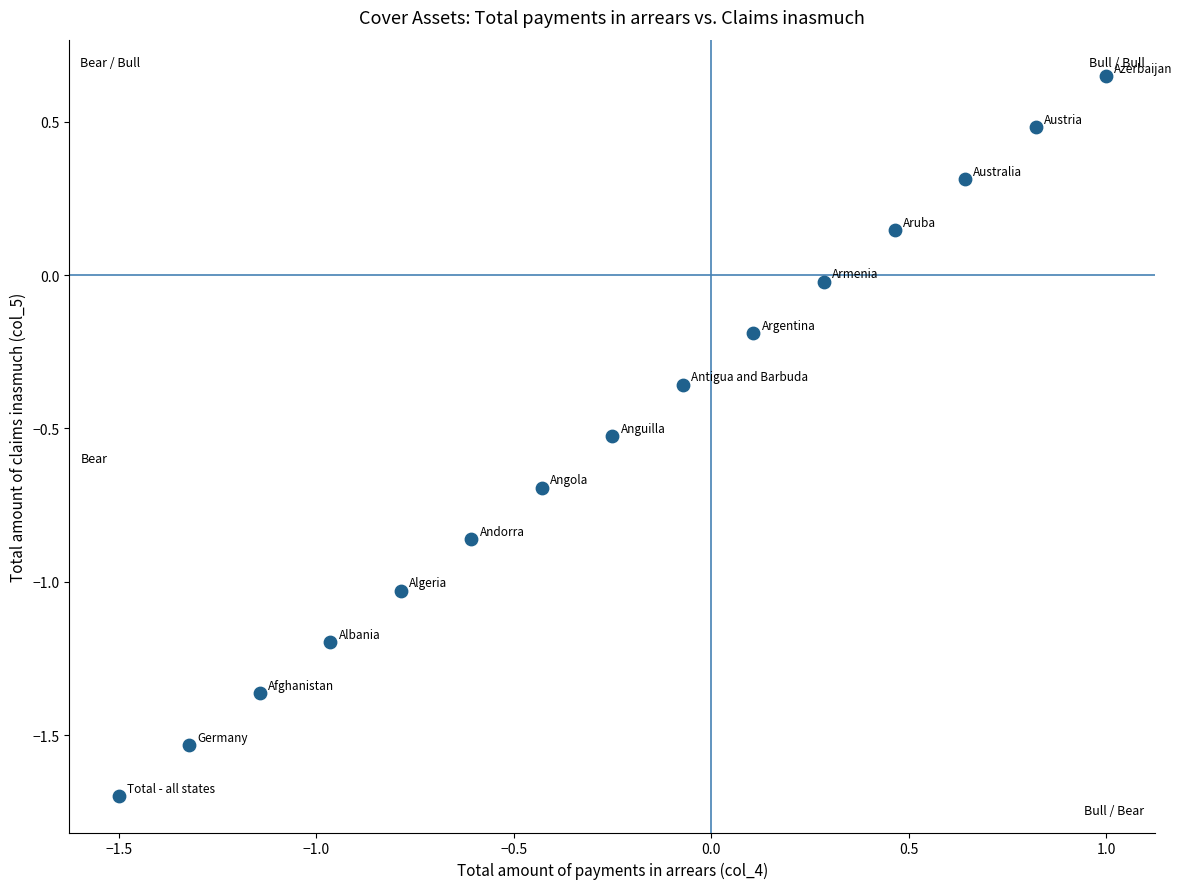

What is the range of X values (max minus min)?

2.5